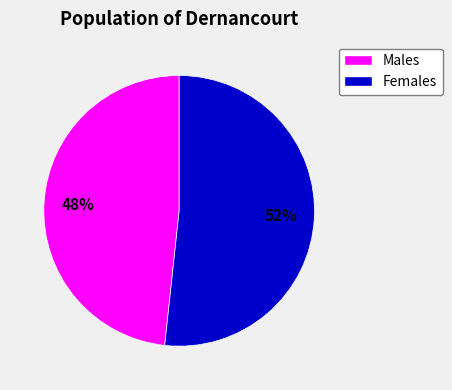

Count the number of slices in the pie.

2